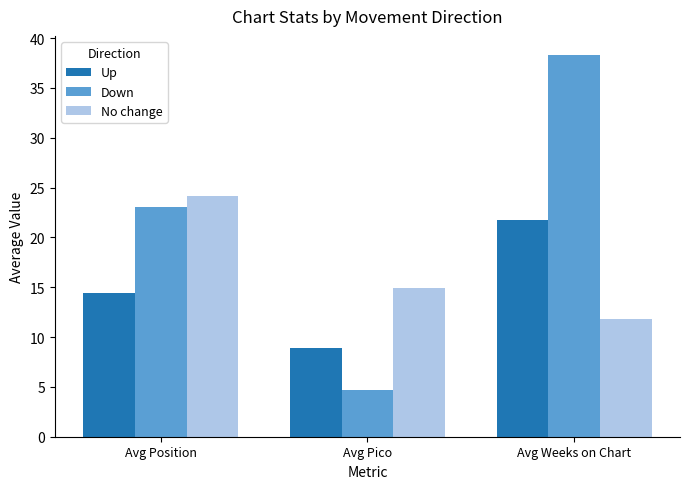

What is the spread (max minus min) of values at Avg Weeks on Chart?

26.5